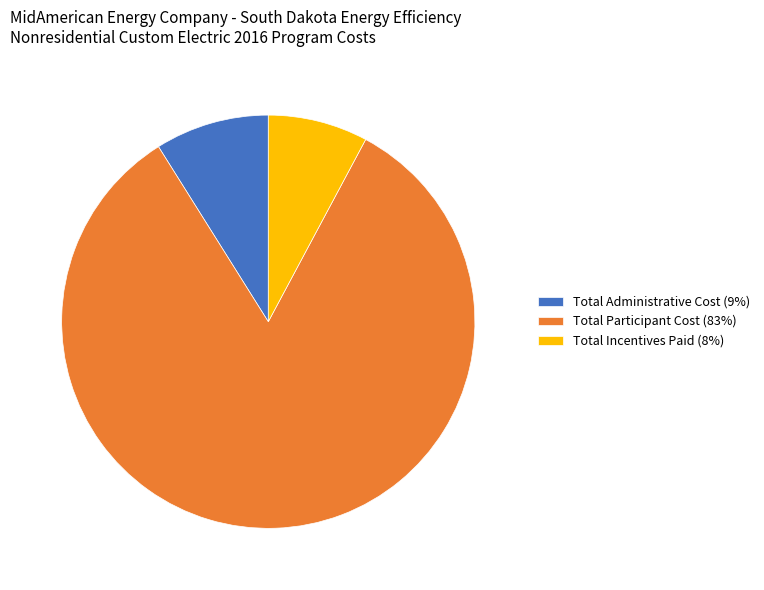

What is the ratio of the value at Total Participant Cost (83%) to the value at Total Administrative Cost (9%)?

9.3